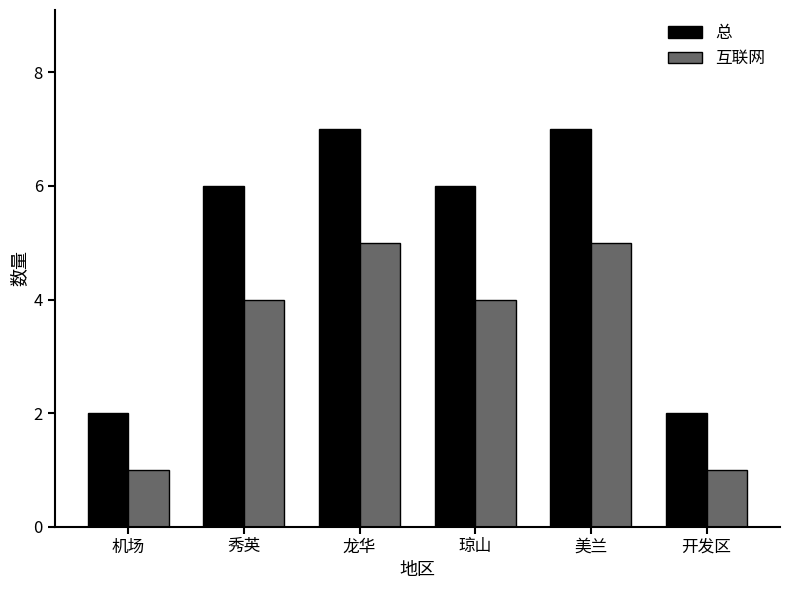

Which series has the largest total across all categories?

总